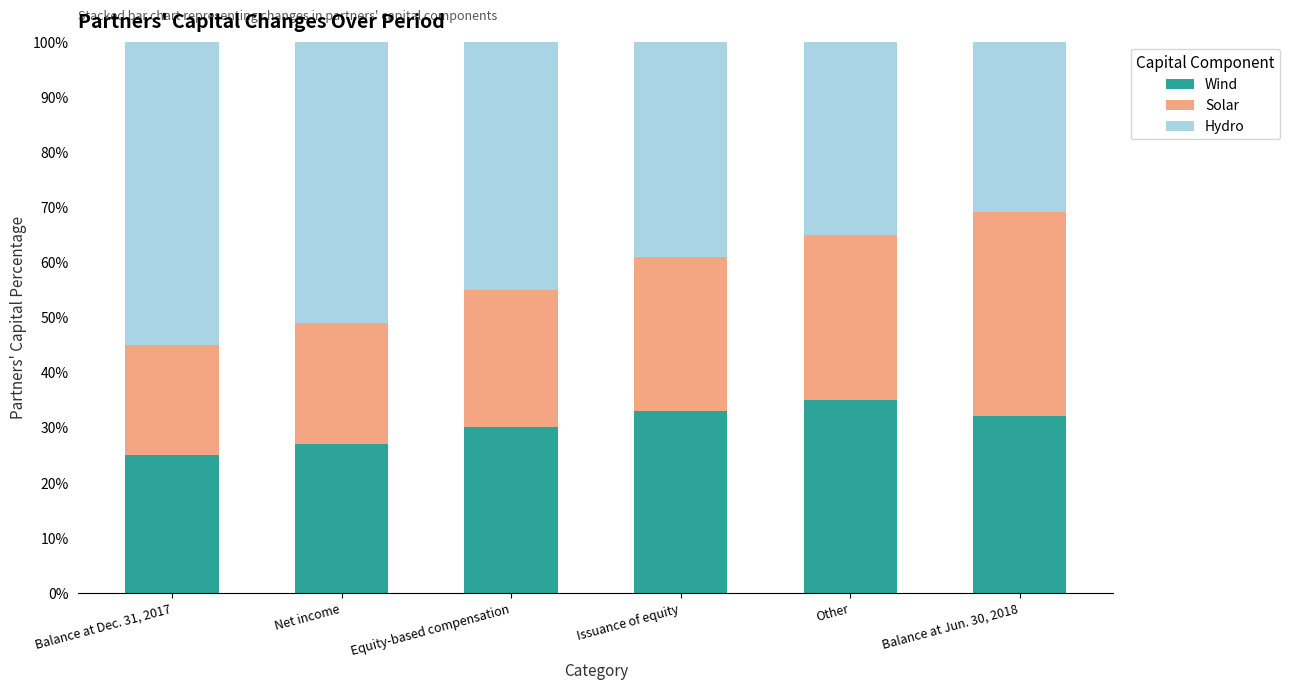

Rank the categories by Wind value from highest to lowest.

Other, Issuance of equity, Balance at Jun. 30, 2018, Equity-based compensation, Net income, Balance at Dec. 31, 2017